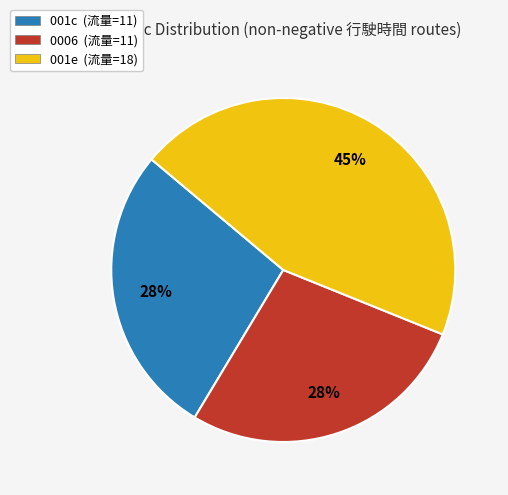

Which category has the biggest portion of the pie?

001e (流量=18)